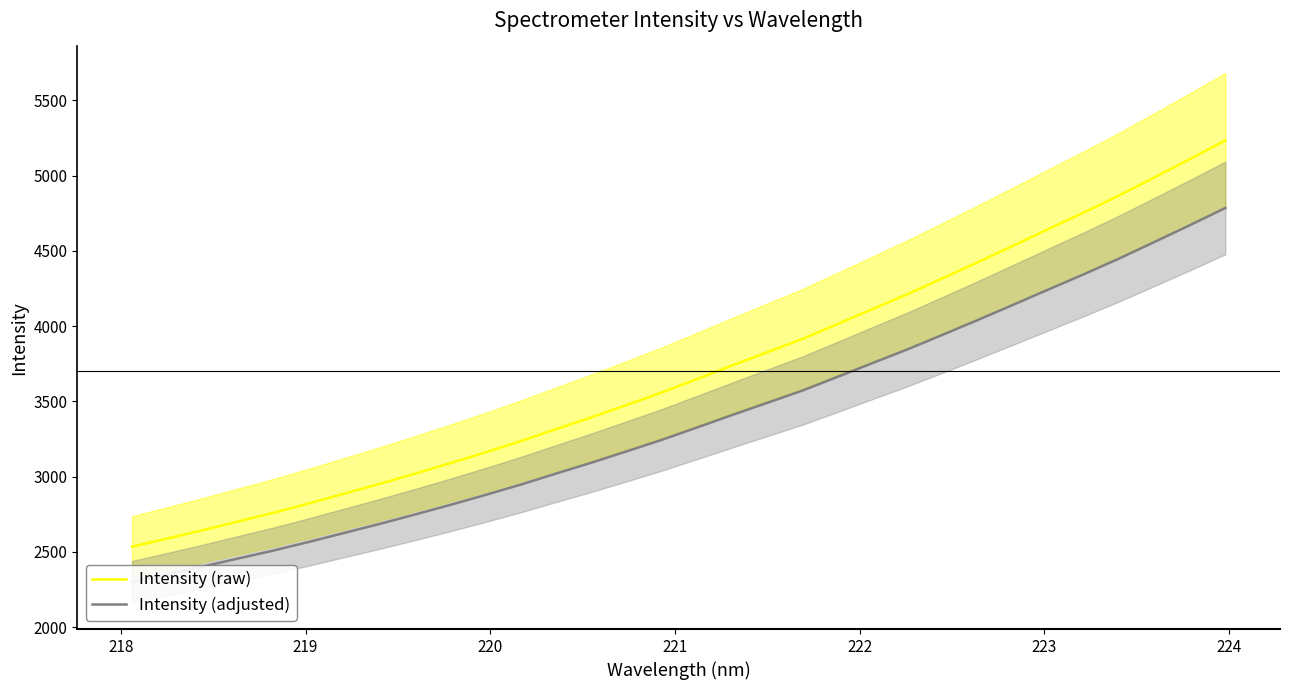

What is the lowest value of the Intensity (raw) series?

2534.4